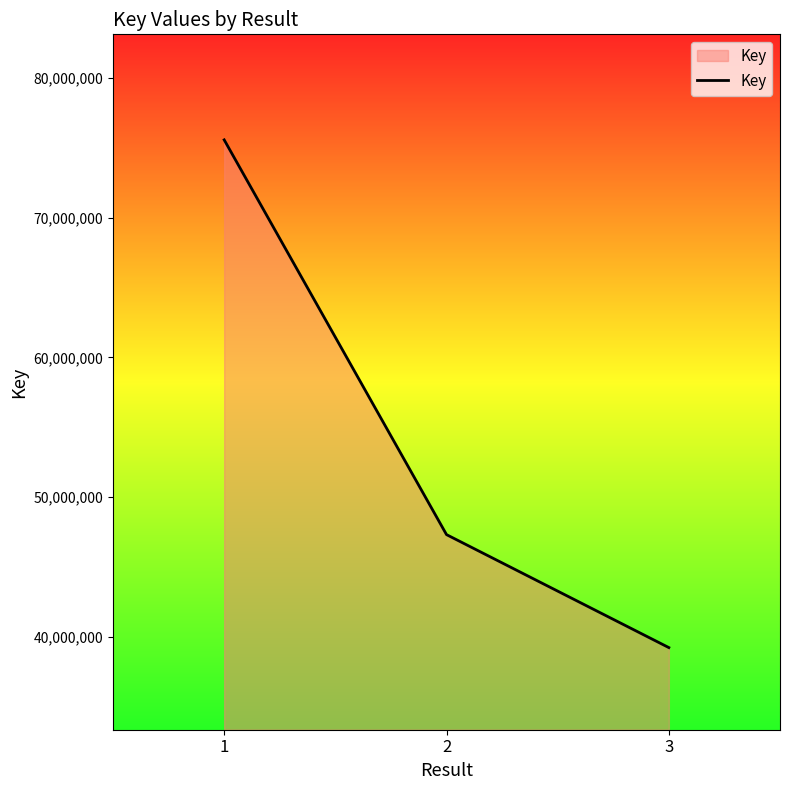

The value at 2 is 47309664. True or false?

True